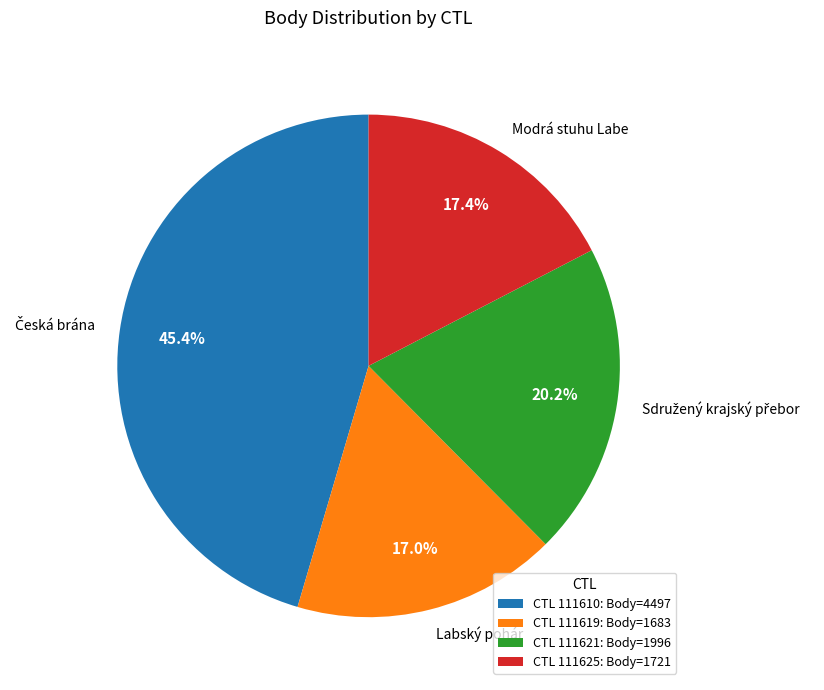

What is the total percentage of CTL 111610: Body=4497 and CTL 111619: Body=1683?

62.4%